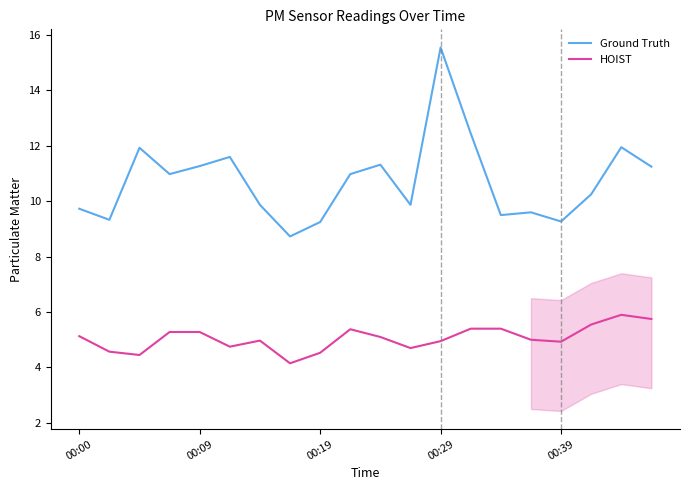

Which series has the widest spread of values?

Ground Truth